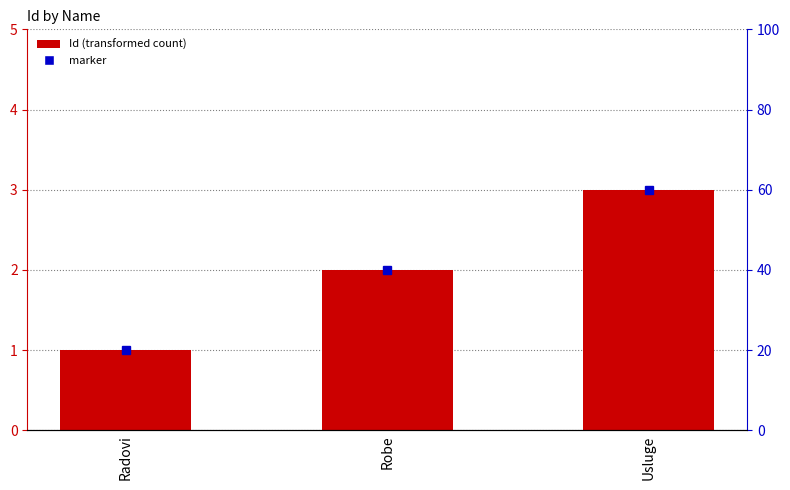

List the labels in order of value, largest first.

Usluge, Robe, Radovi